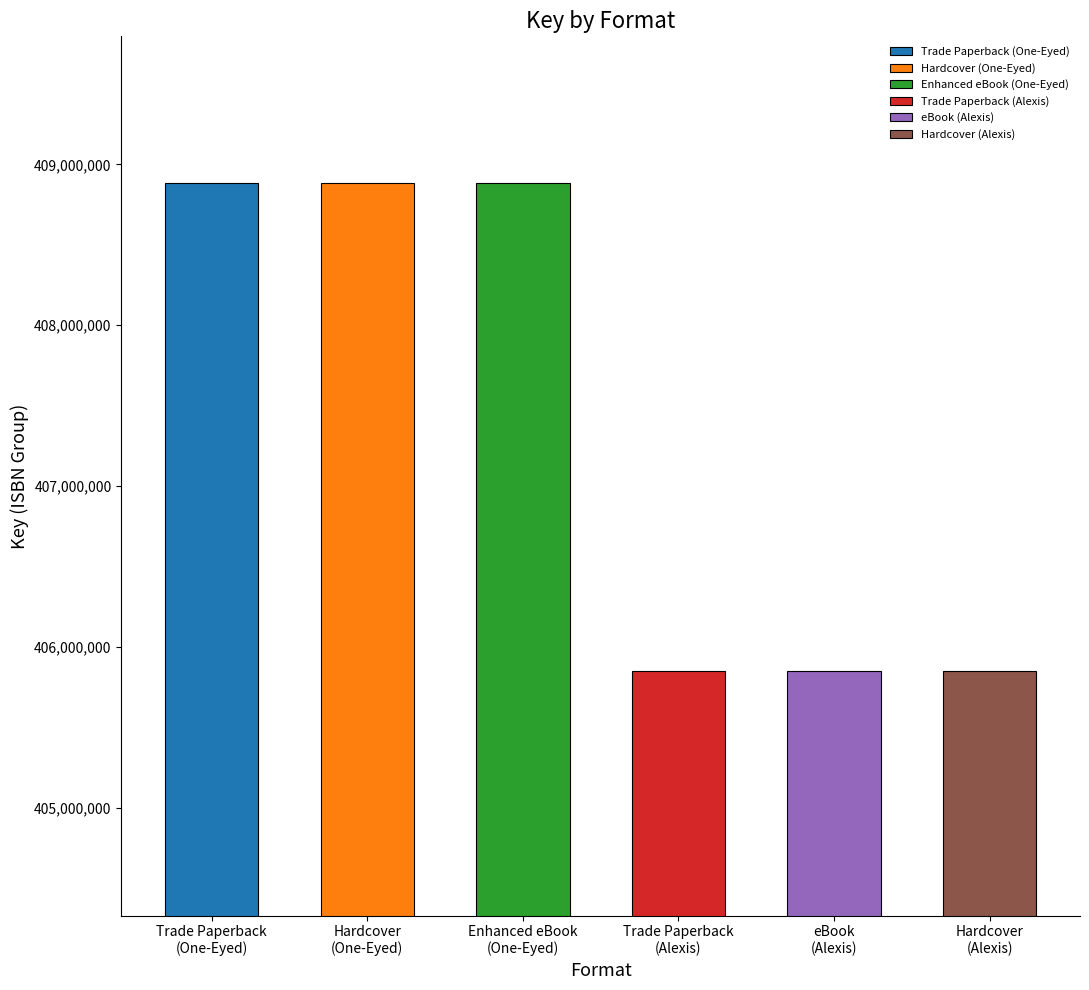

What is the value of the 4th bar from the left?

405848622